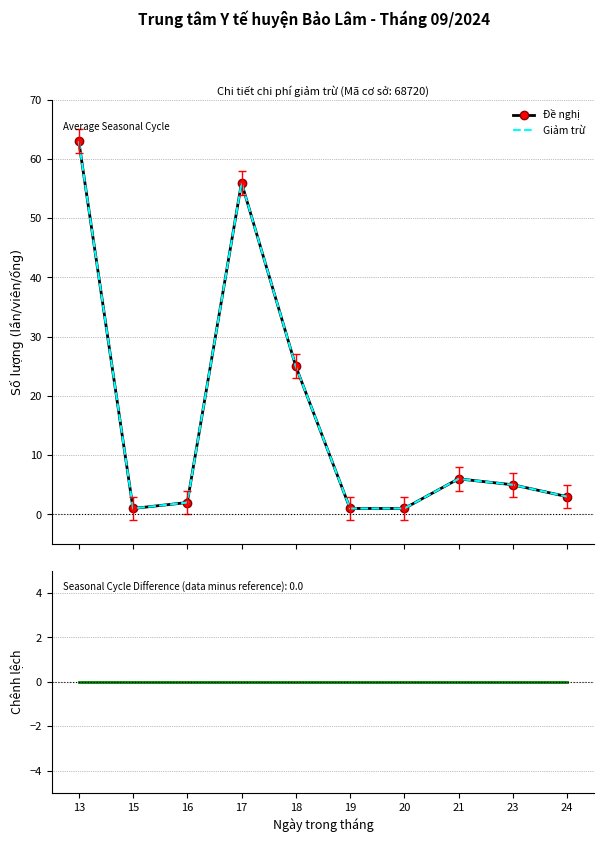

True or false: Giảm trừ and Chênh lệch (Đề nghị - Giảm trừ) cross at least once.

False